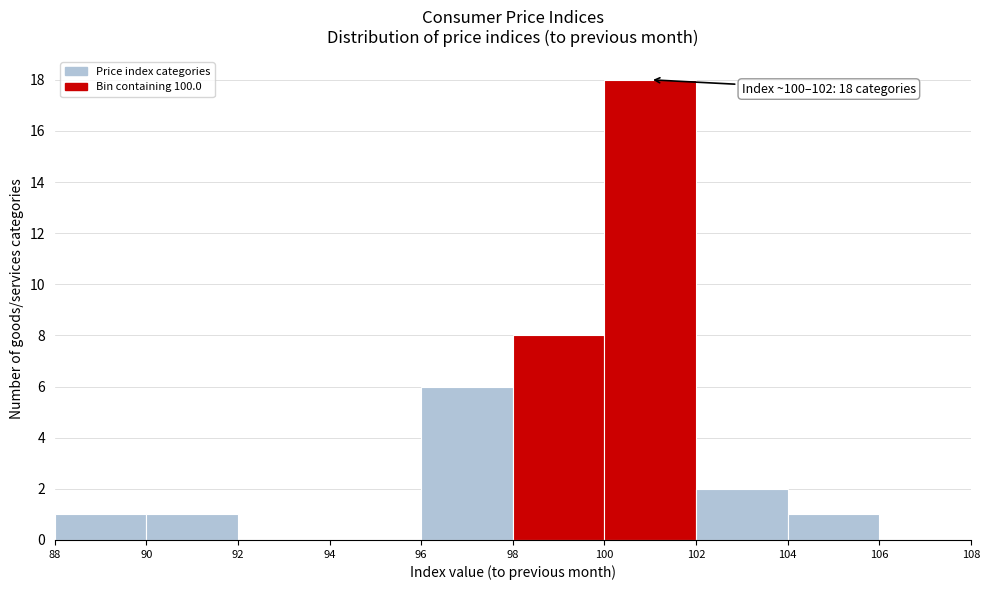

Which range on the x-axis has the tallest bar?

100 to 102